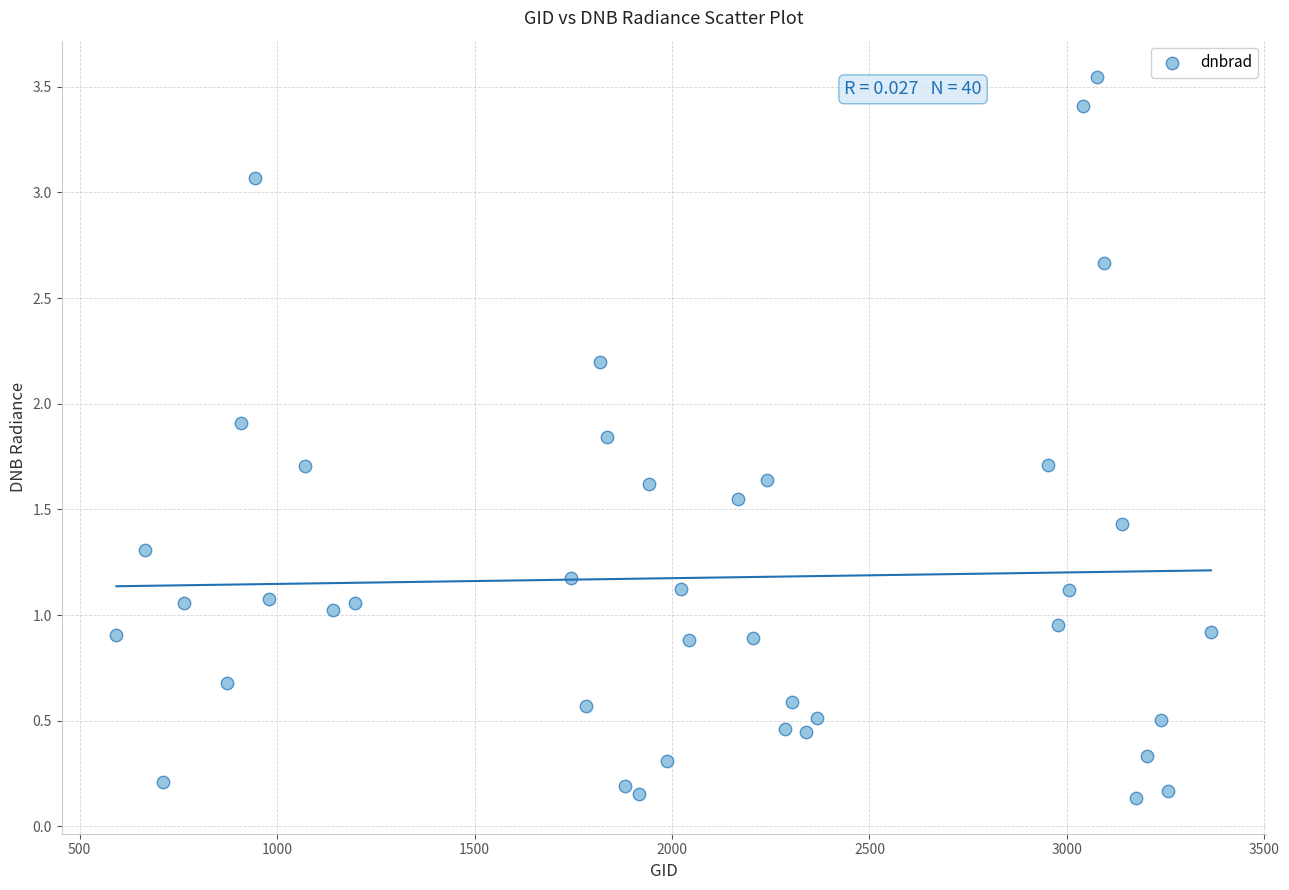

What is the range of Y values (max minus min)?

3.4